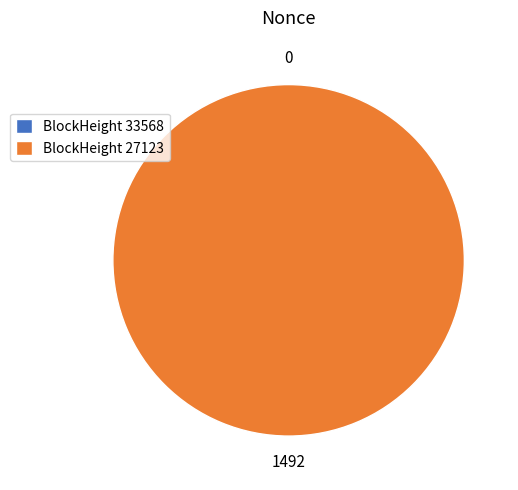

Does any single category account for the majority?

Yes